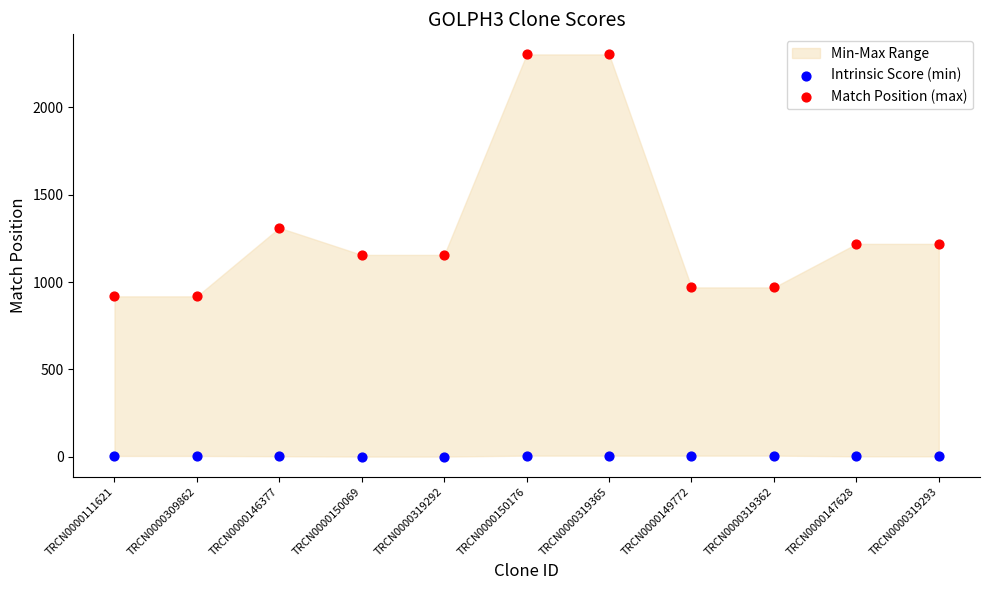

Across all data points, what is the range of Y values (max minus min)?

2298.8